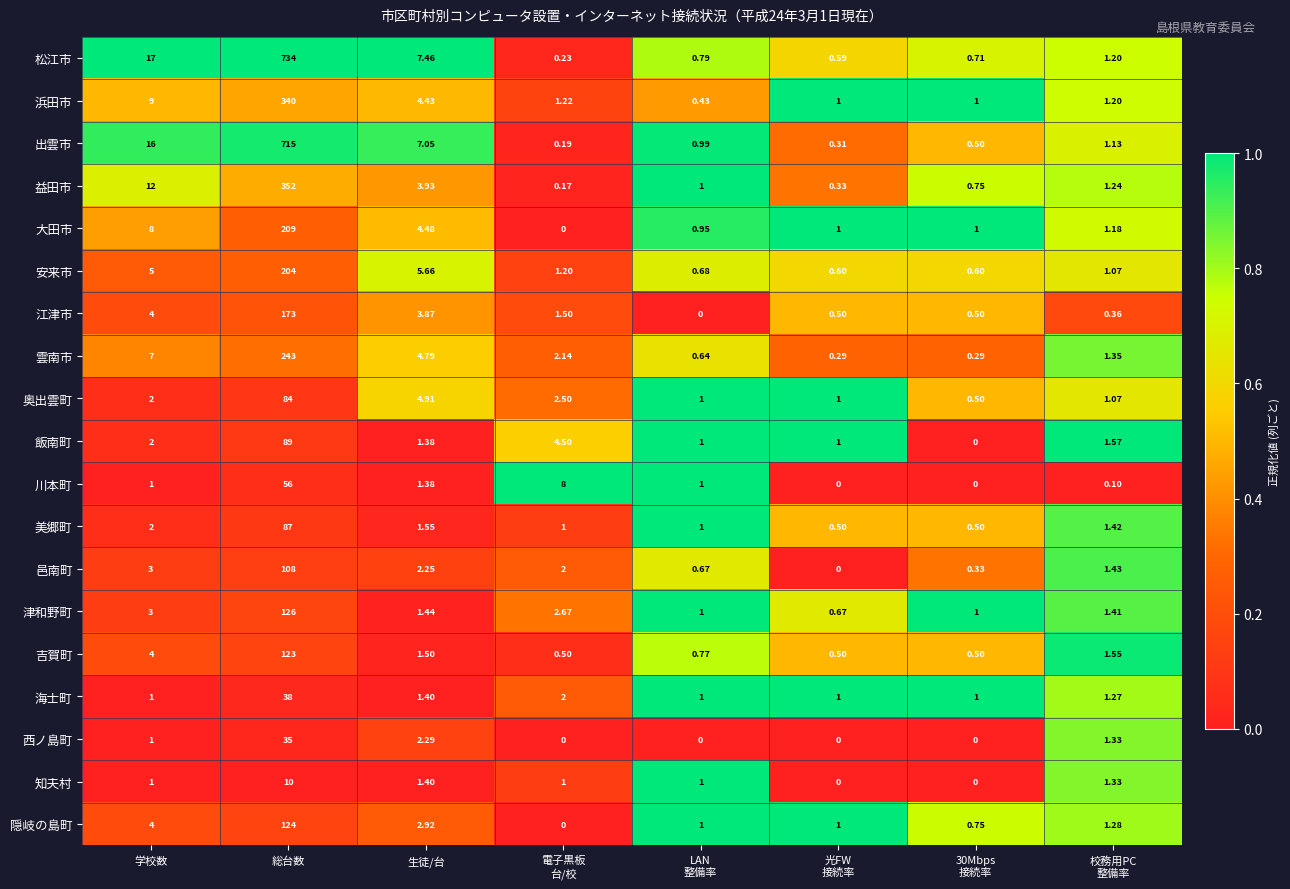

Which category has the highest value in the 安来市 series?

総台数